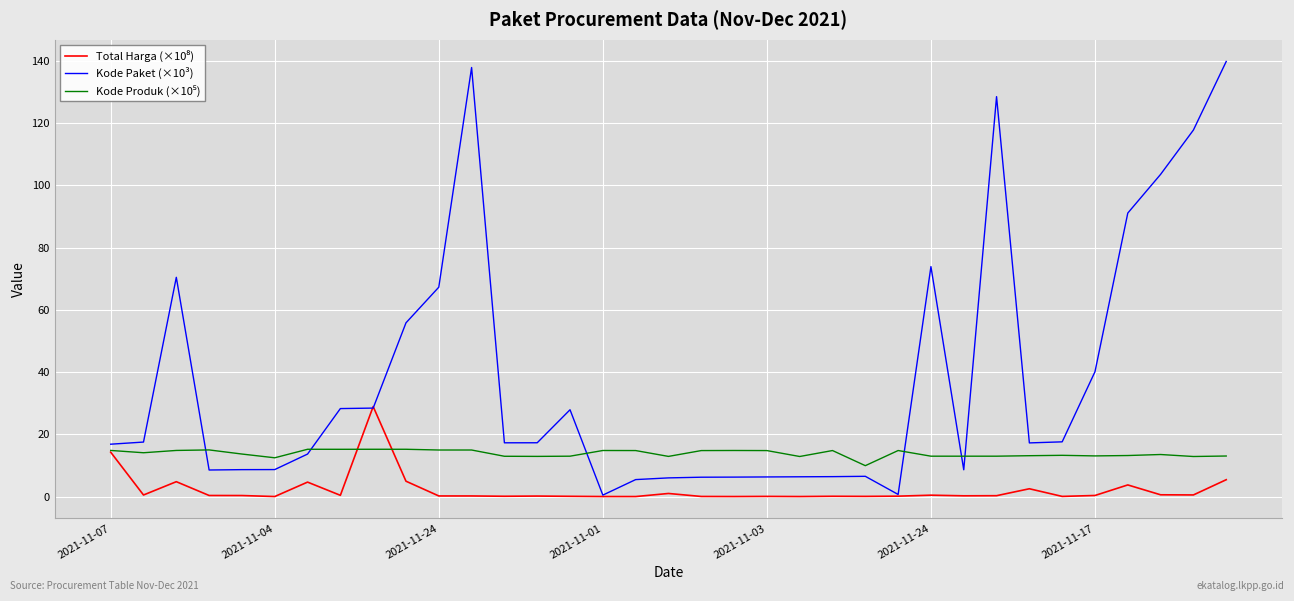

Which series has the largest total across all categories?

Kode Paket (×10³)